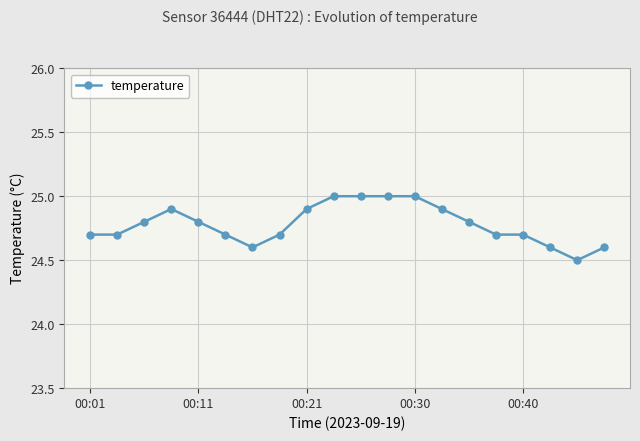

Count the values in the range 24 to 25.

20